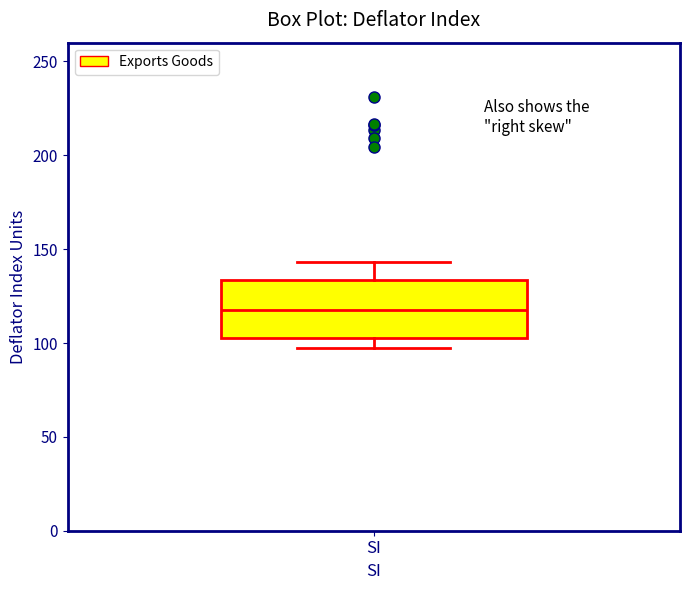

Read this box plot against the y-axis: the position of the median line, the range covered by the box, and the ends of both whiskers. The values are not printed on the chart, so give them approximately, as read against the axis.

median 115, box 105 to 135, whiskers 100 to 145